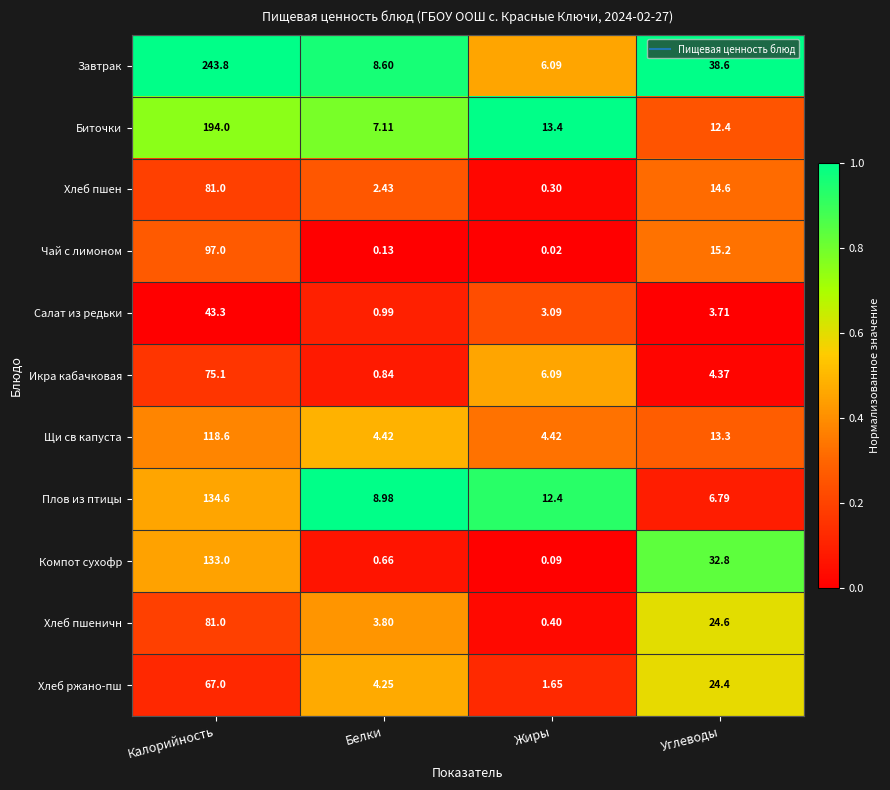

Which category has the highest value in the Компот сухофр series?

Калорийность